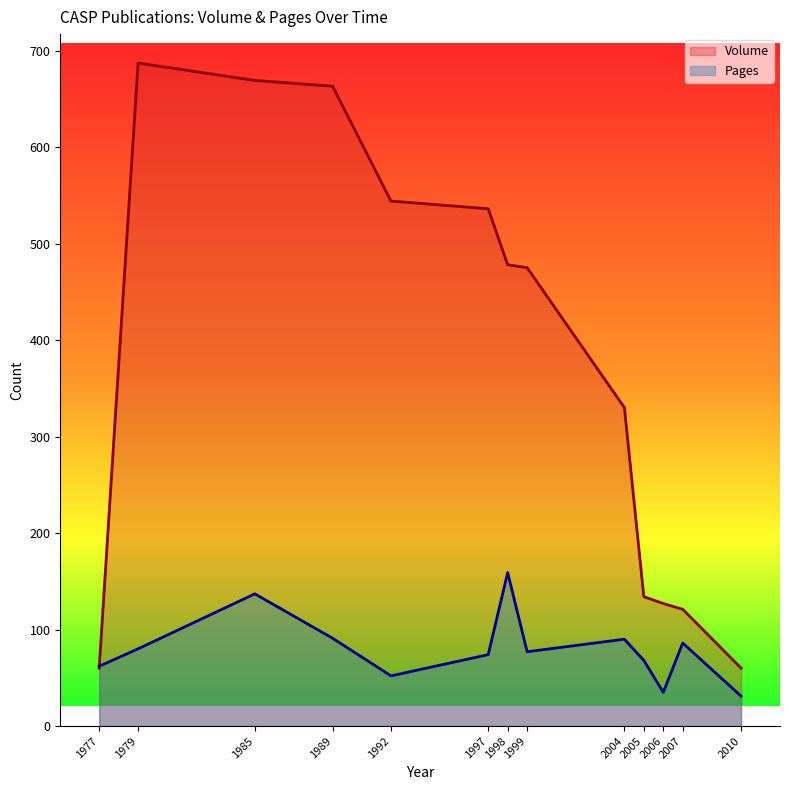

Reading left to right, what are all the values shown in this chart?

Volume: 1977=60	1979=687	1985=669	1989=663	1992=544	1997=536	1998=478	1999=475	2004=330	2005=134	2006=127	2007=121	2010=60
Pages: 1977=62	1979=80	1985=137	1989=91	1992=52	1997=74	1998=159	1999=77	2004=90	2005=68	2006=35	2007=86	2010=31